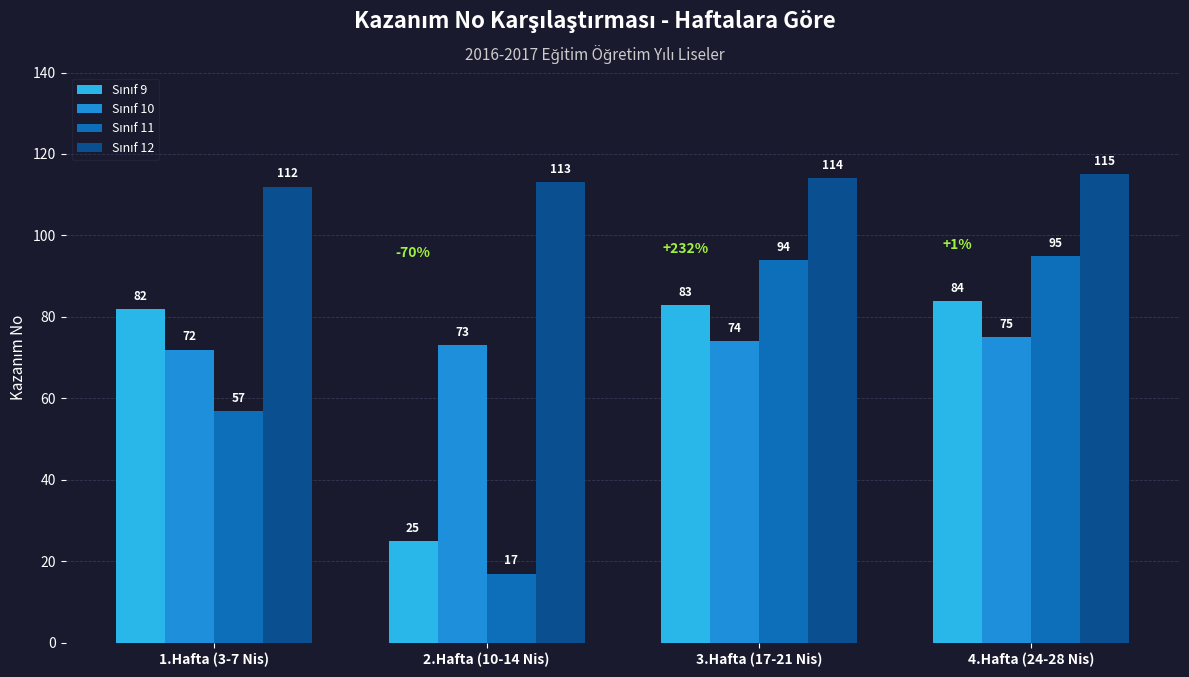

What is the label of the 1st bar from the left?

1.Hafta (3-7 Nis)